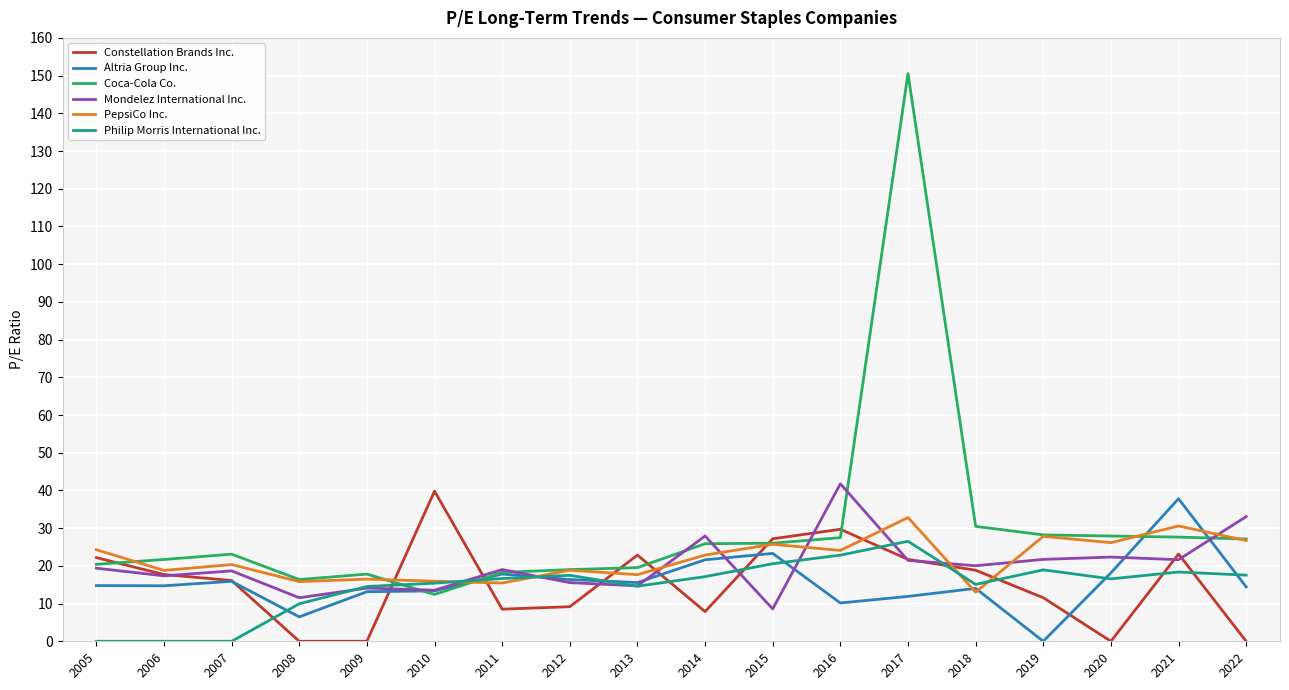

The Coca-Cola Co. series shows 32.5 at 2006. True or false?

False